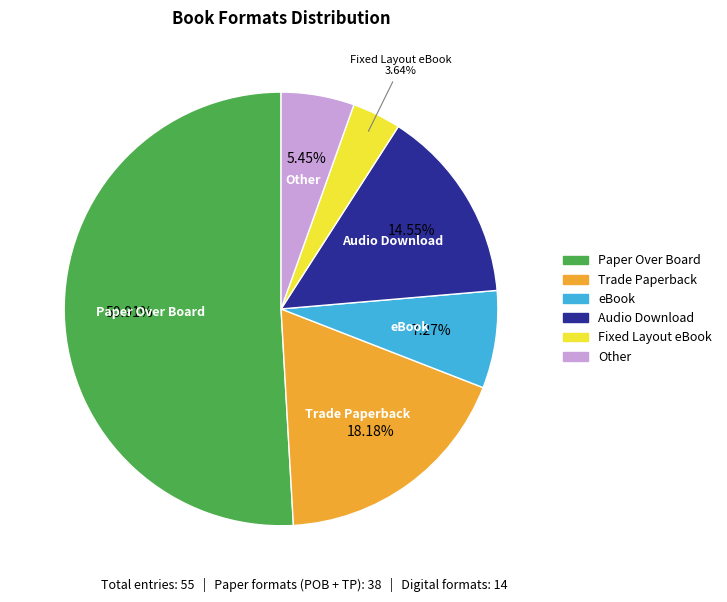

Is there any slice that represents more than half of the pie?

Yes